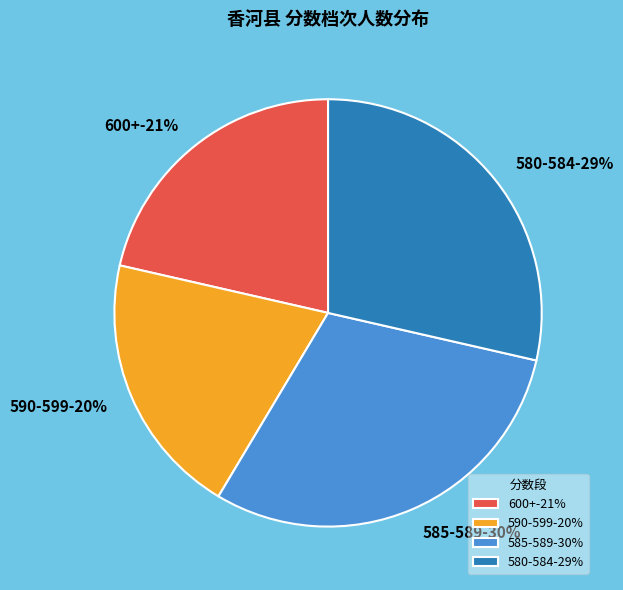

The 587.5 slice represents 15% of the pie. True or false?

False